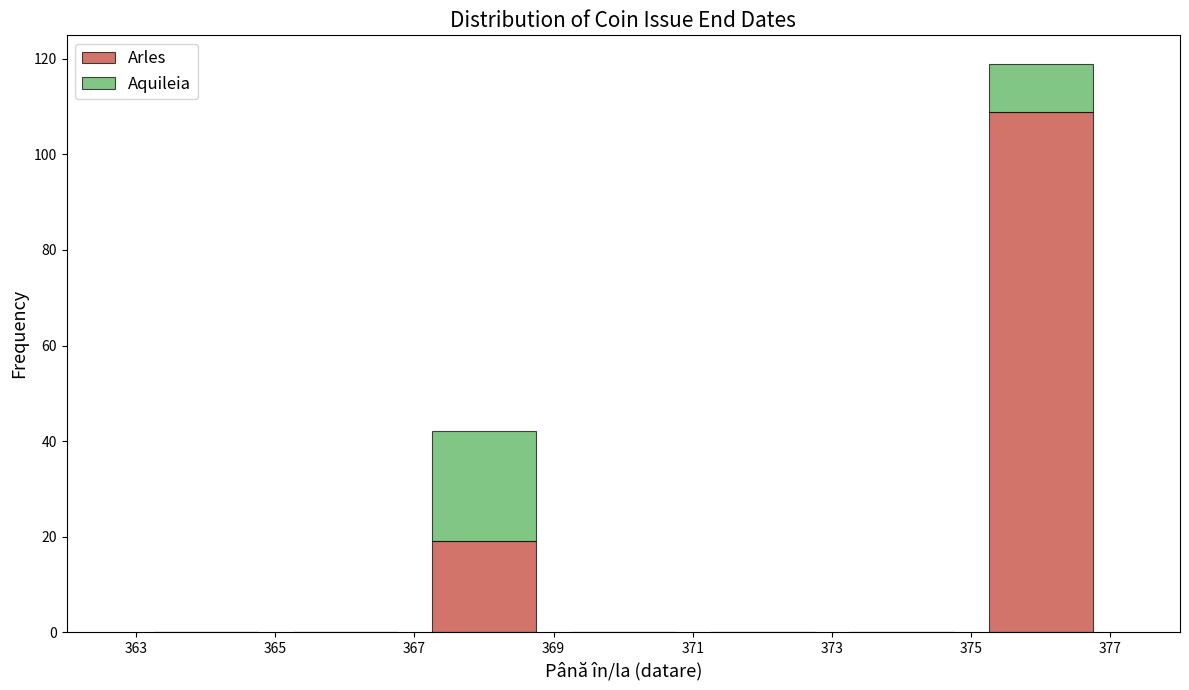

Reading left to right, list every stacked bar in this chart as the range it spans on the x-axis followed by its total height. The values are not printed on the chart, so give them approximately, as read against the axis.

363 to 365: 0
365 to 367: 0
367 to 369: 42
369 to 371: 0
371 to 373: 0
373 to 375: 0
375 to 377: 120